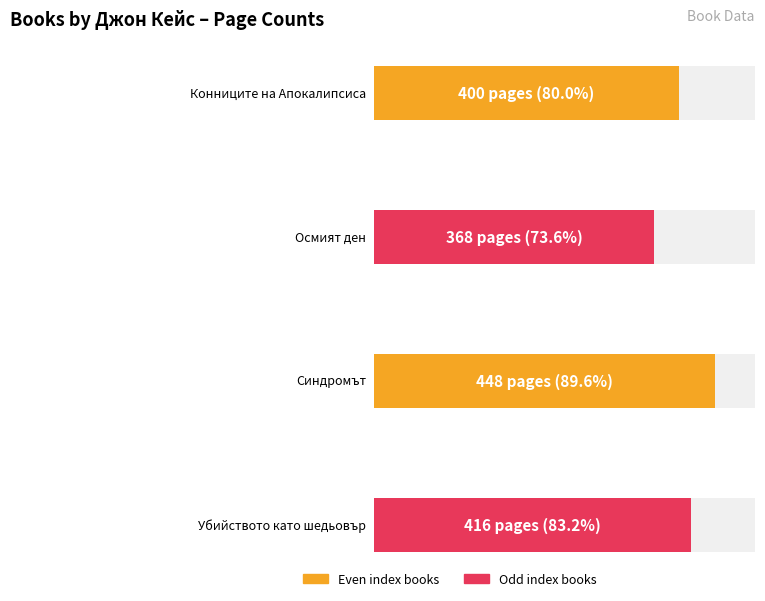

How many values are below 416?

2